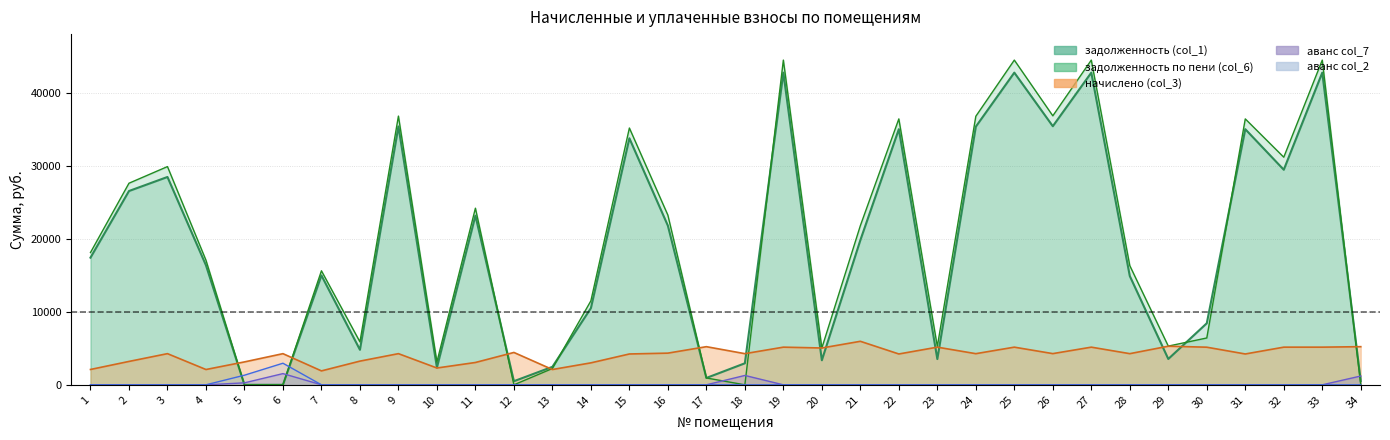

What is the difference between the maximum and second lowest values in the задолженность по пени (col_6) series?

44504.8